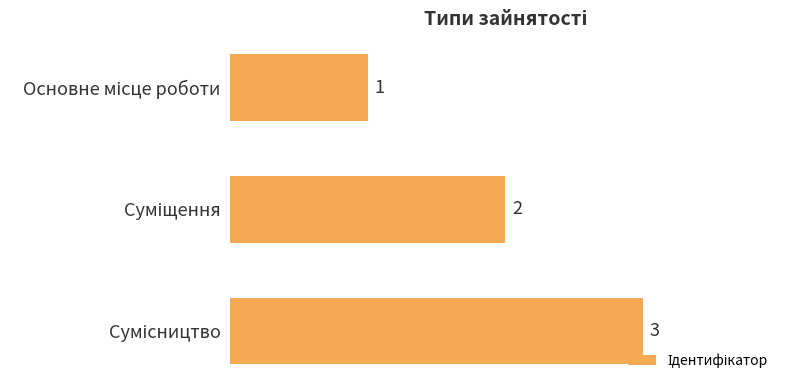

How many values are between 1 and 3?

3